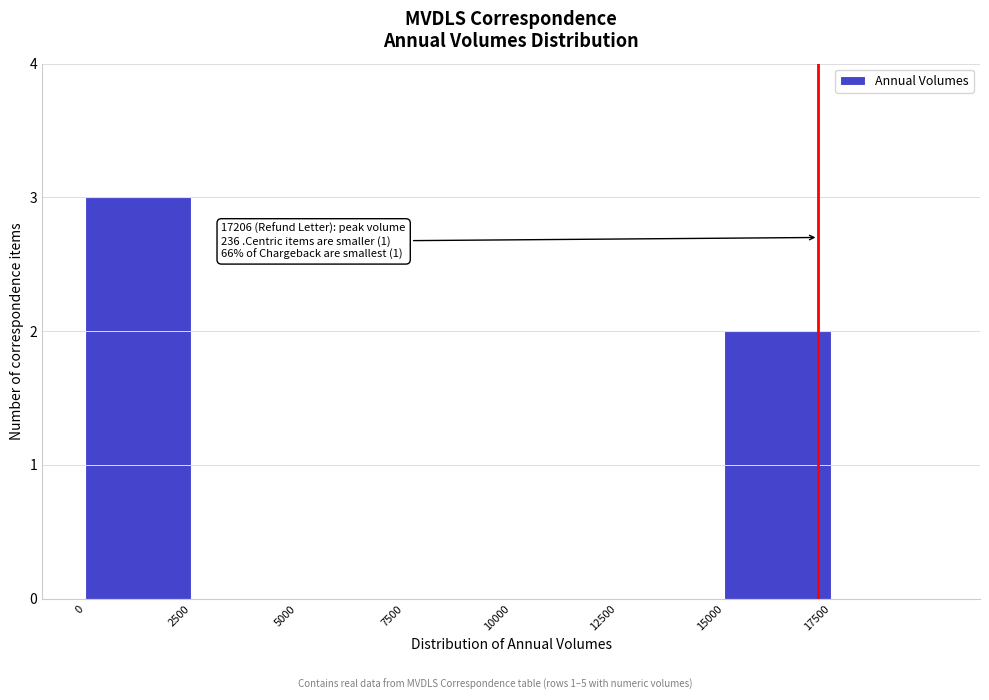

Which range on the x-axis has the tallest bar?

0 to 2500